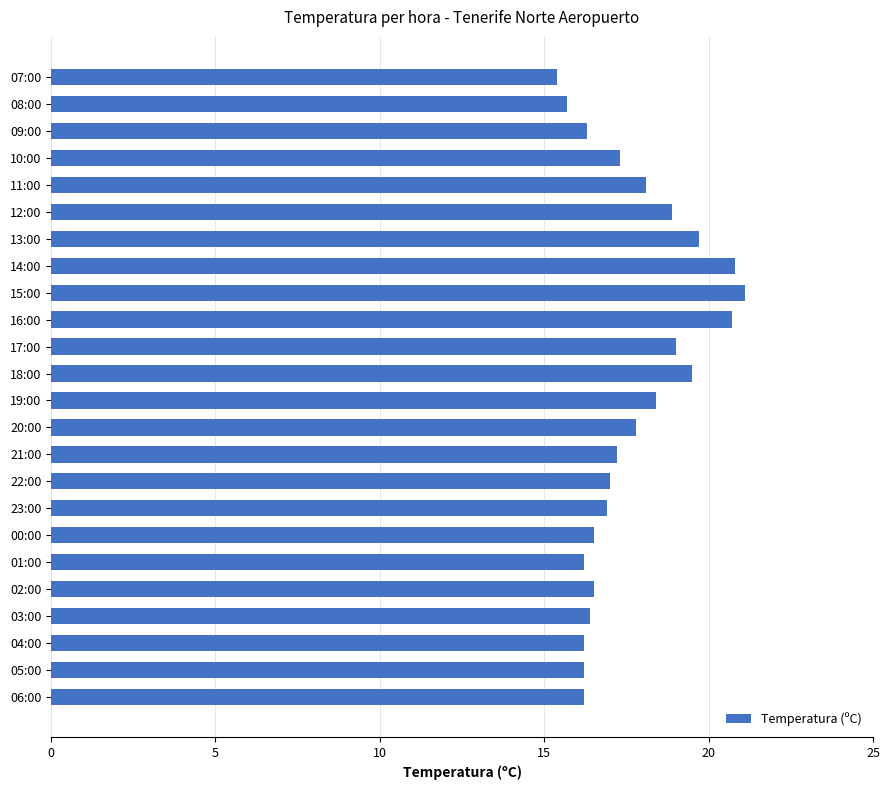

True or false: the data shows 24.2 at 02:00.

False